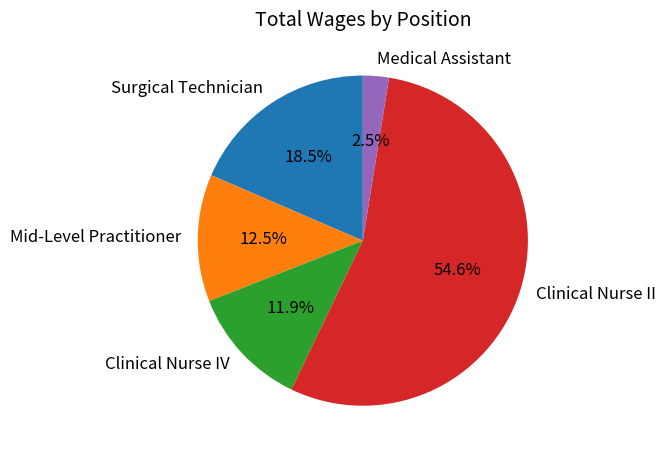

Is it true that Medical Assistant is 14% of the pie?

False